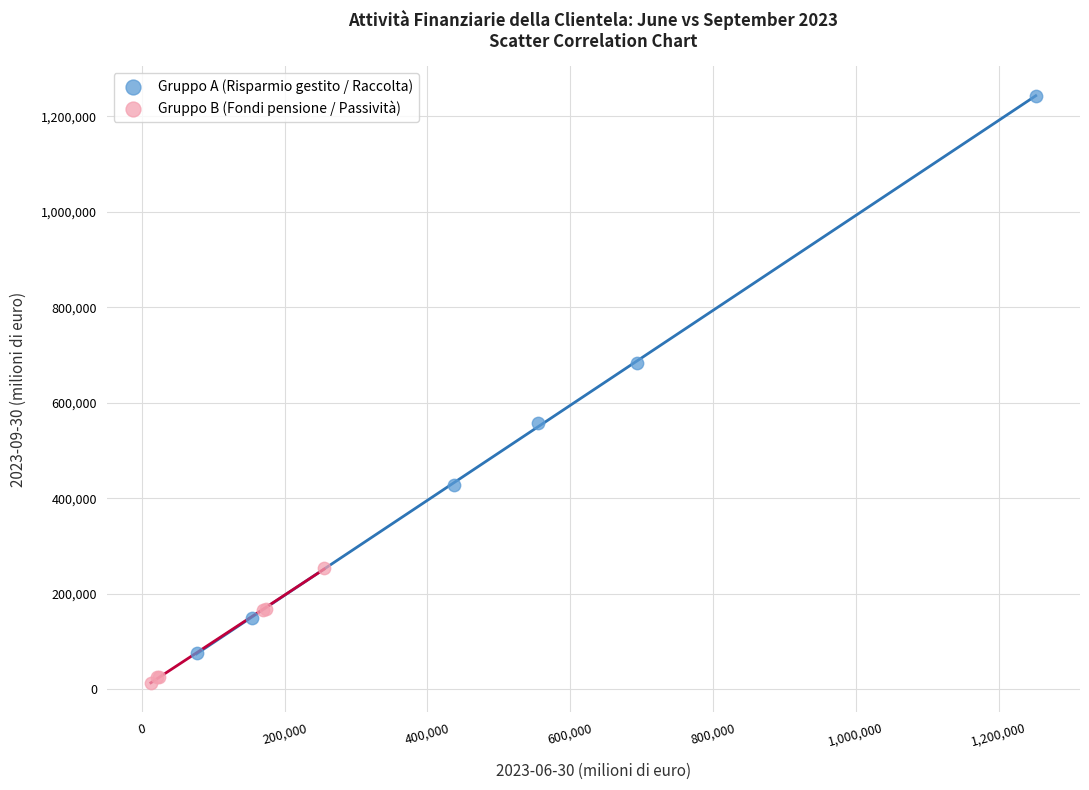

Which series has the widest spread of Y values?

Gruppo A (Risparmio gestito / Raccolta)